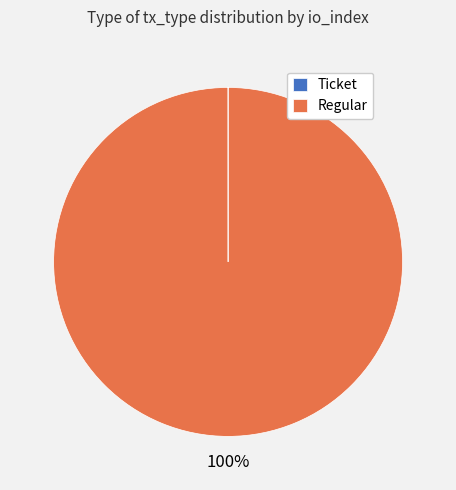

To the nearest percent, what is the average slice percentage?

50%